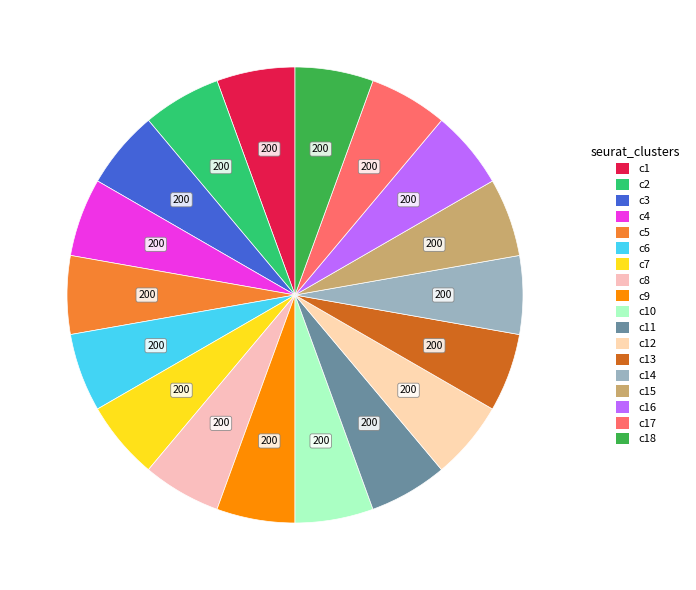

Count the number of slices in the pie.

18